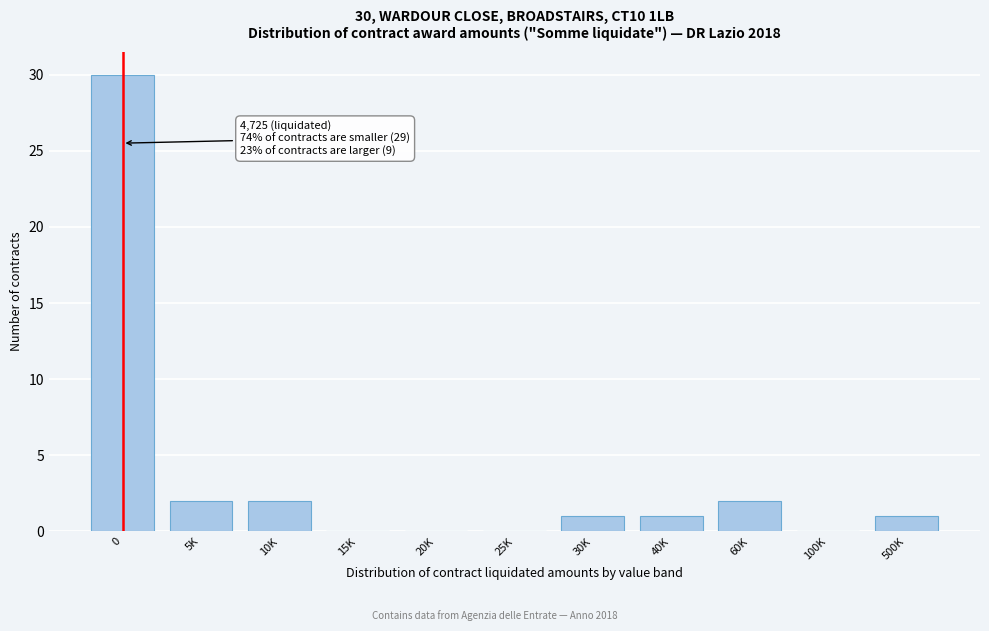

Reading left to right, what are all the values shown in this chart?

0=30	5K=2	10K=2	15K=0	20K=0	25K=0	30K=1	40K=1	60K=2	100K=0	500K=1